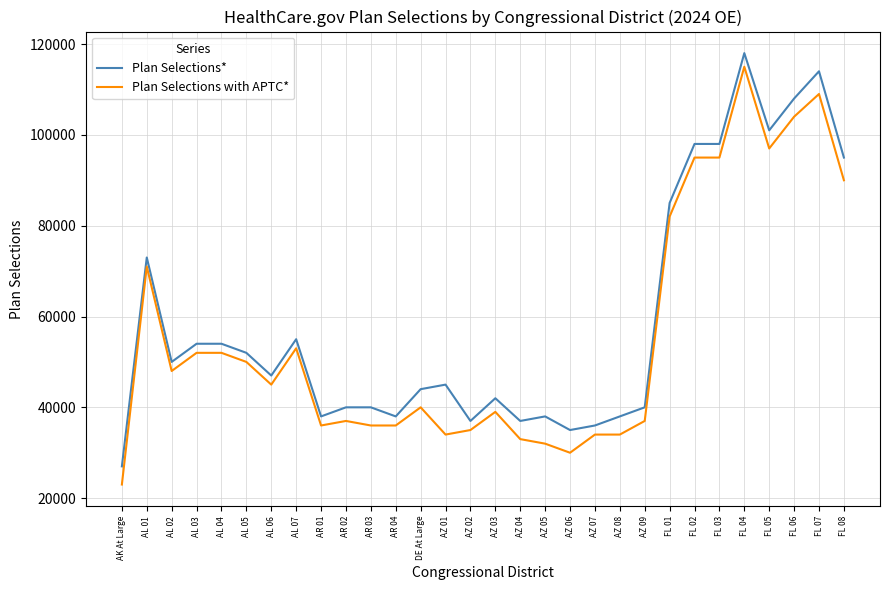

What is the total value across all series at AR 01?

74000